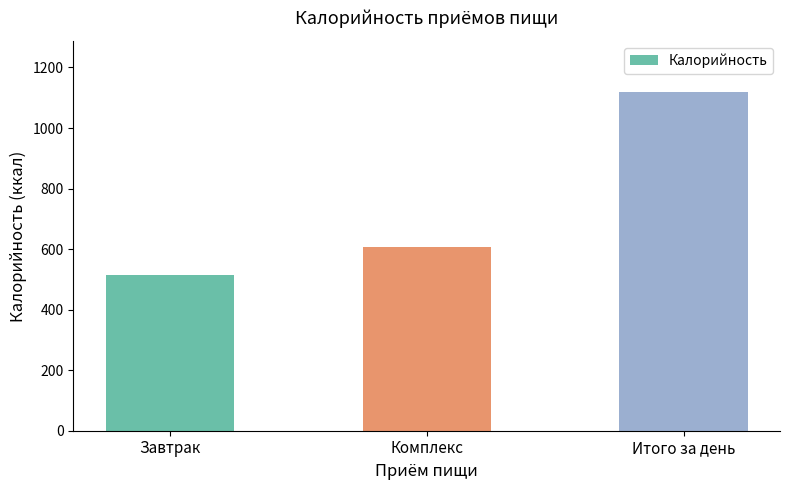

What is the minimum value shown in the chart?

513